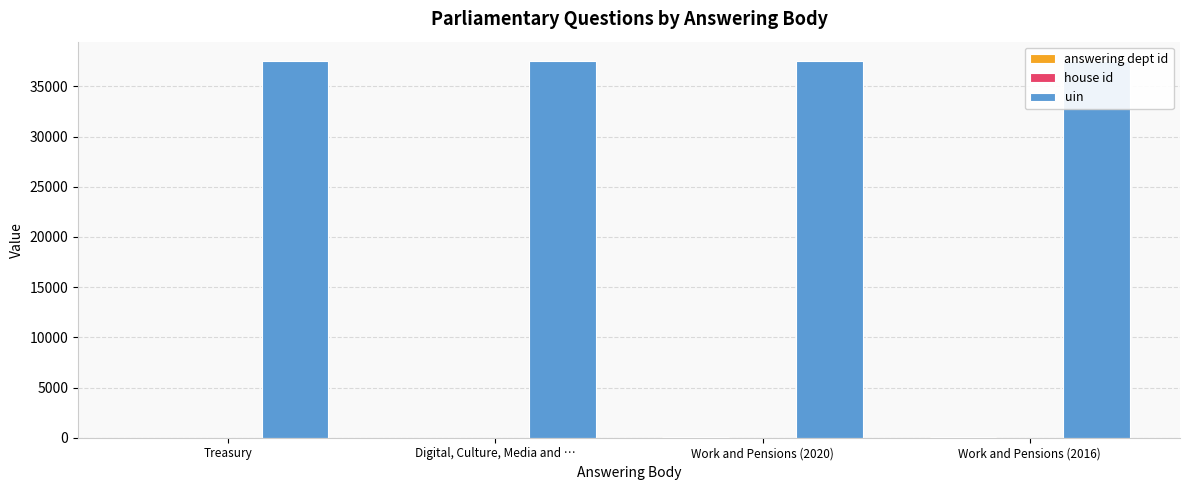

What is the sum of the uin values at Digital, Culture, Media and … and Treasury?

75166